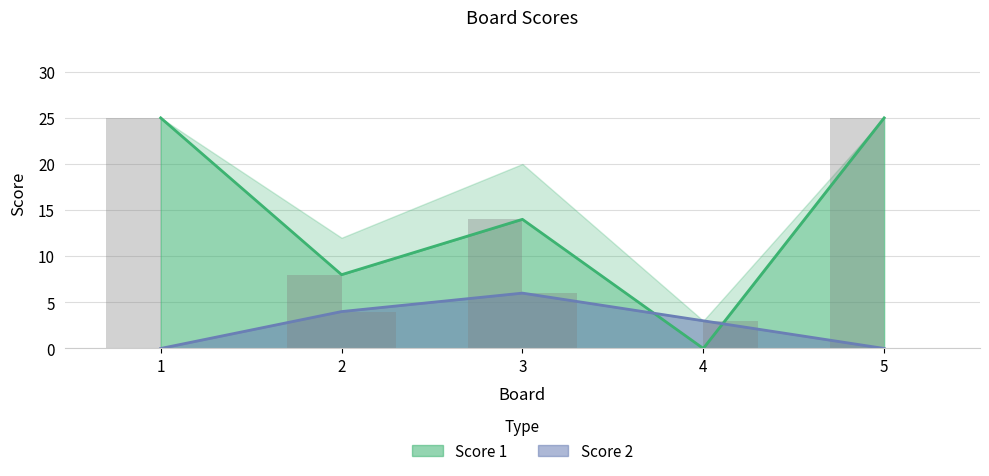

At 5, list the series in order from smallest to largest.

Score 2, Score 1